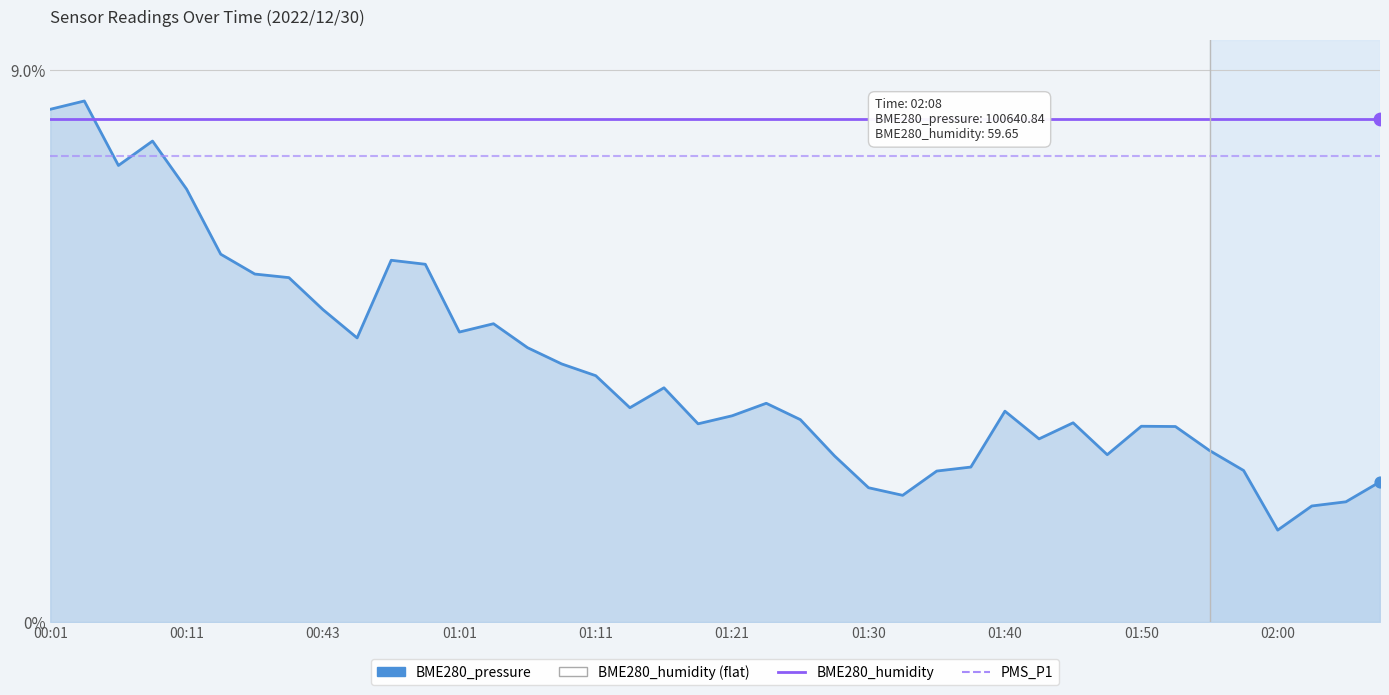

Which series has the largest total across all categories?

BME280_humidity